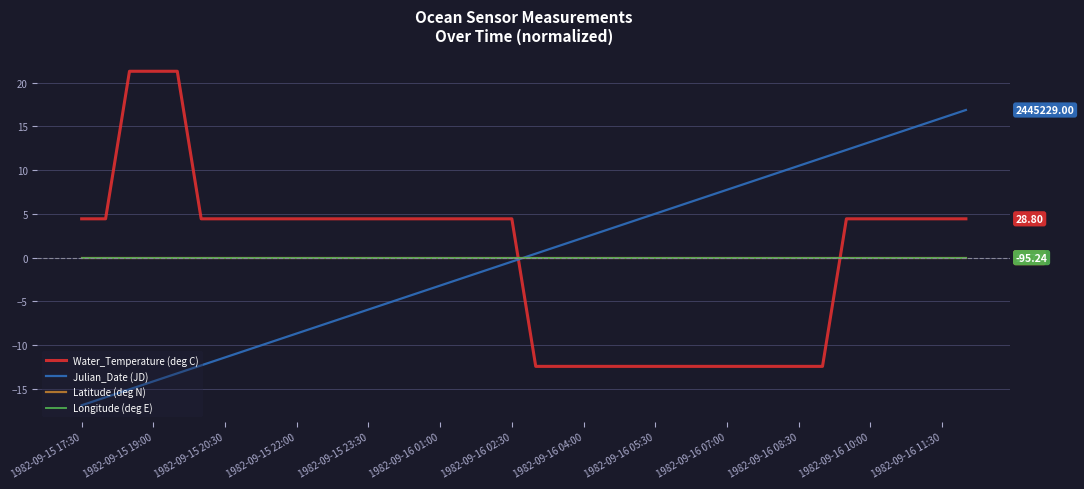

How many data points does each series have?

38